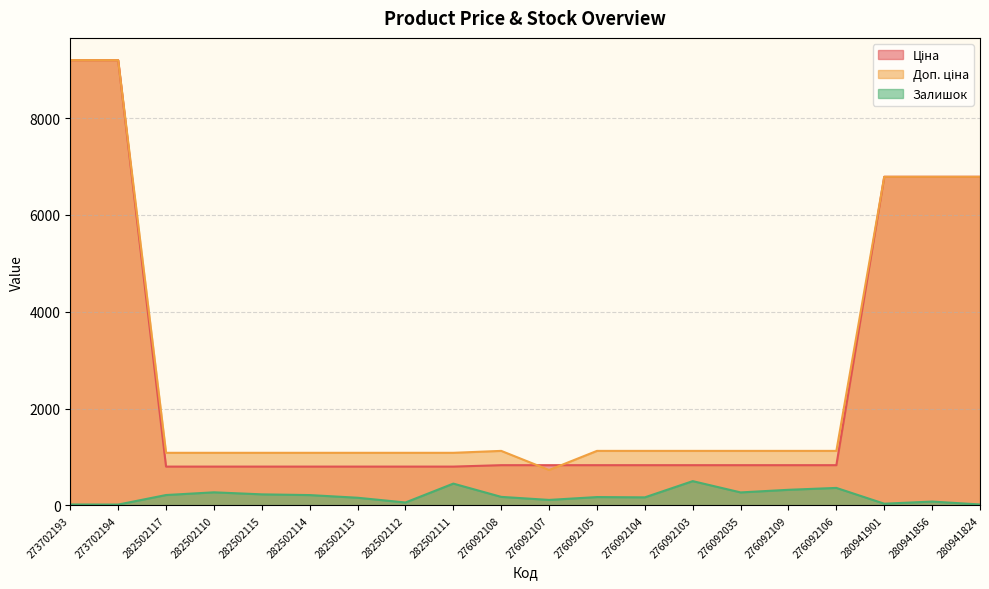

How many lines are shown in the chart?

3